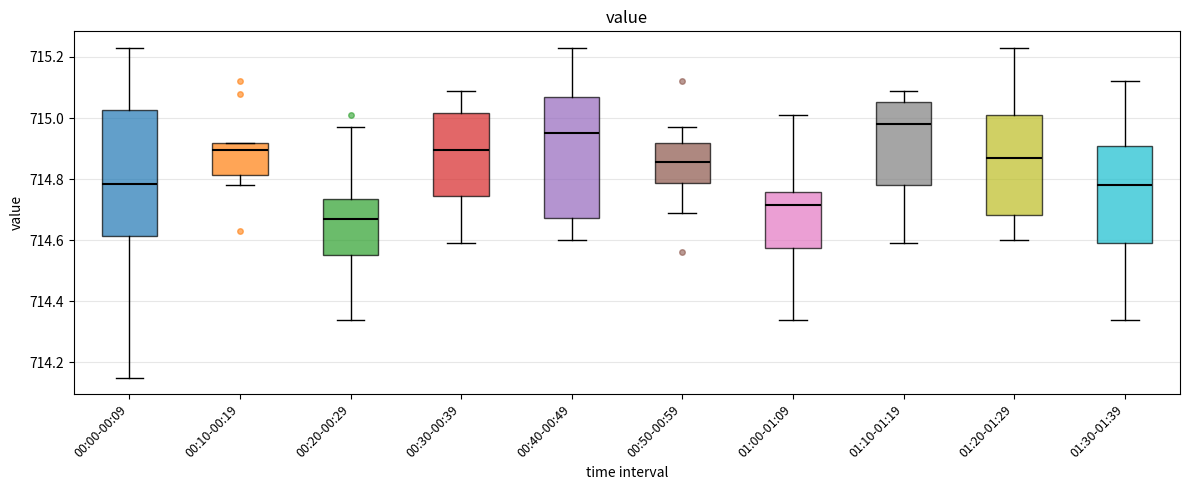

Which box's median line is the lowest?

00:20-00:29